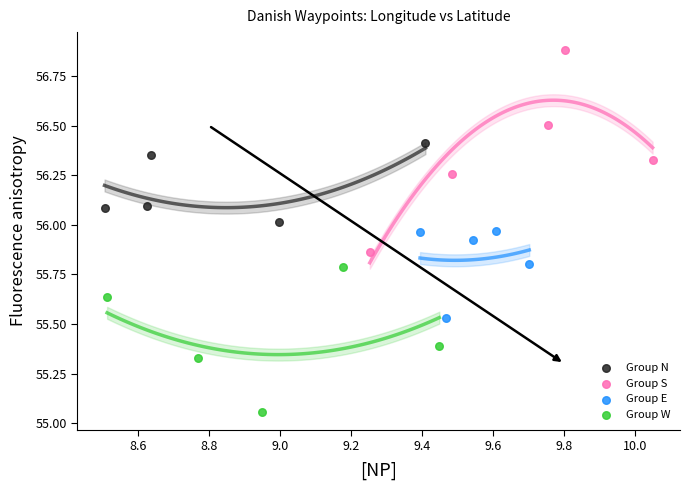

Which series reaches the minimum Y coordinate?

Group W